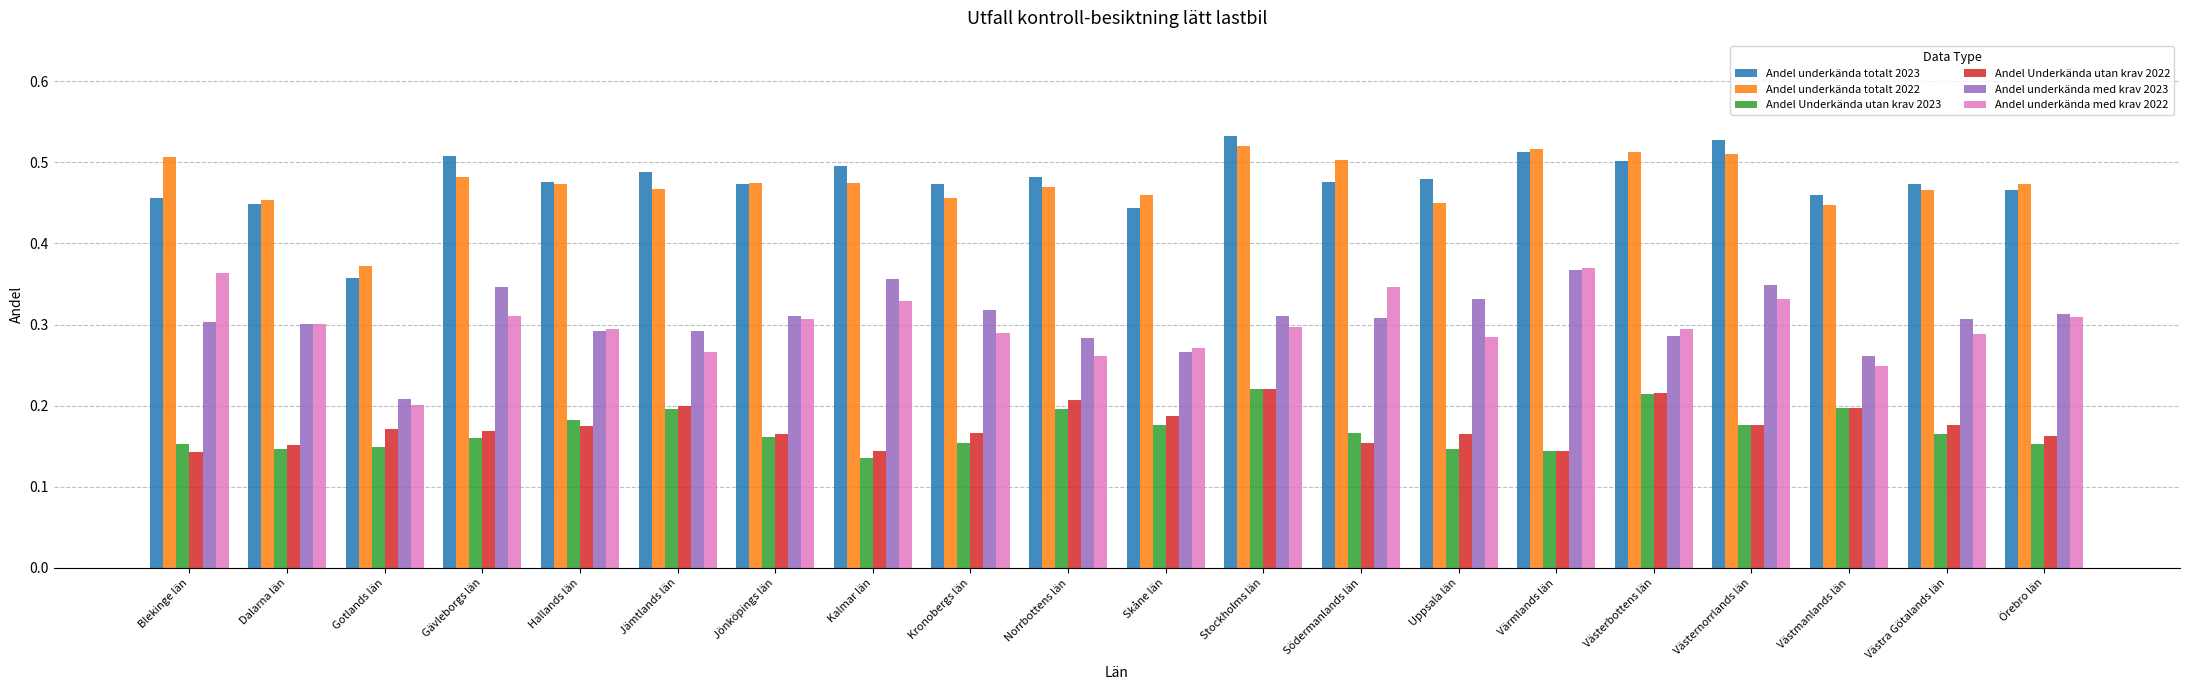

At which category is the sum across all series the highest?

Stockholms län